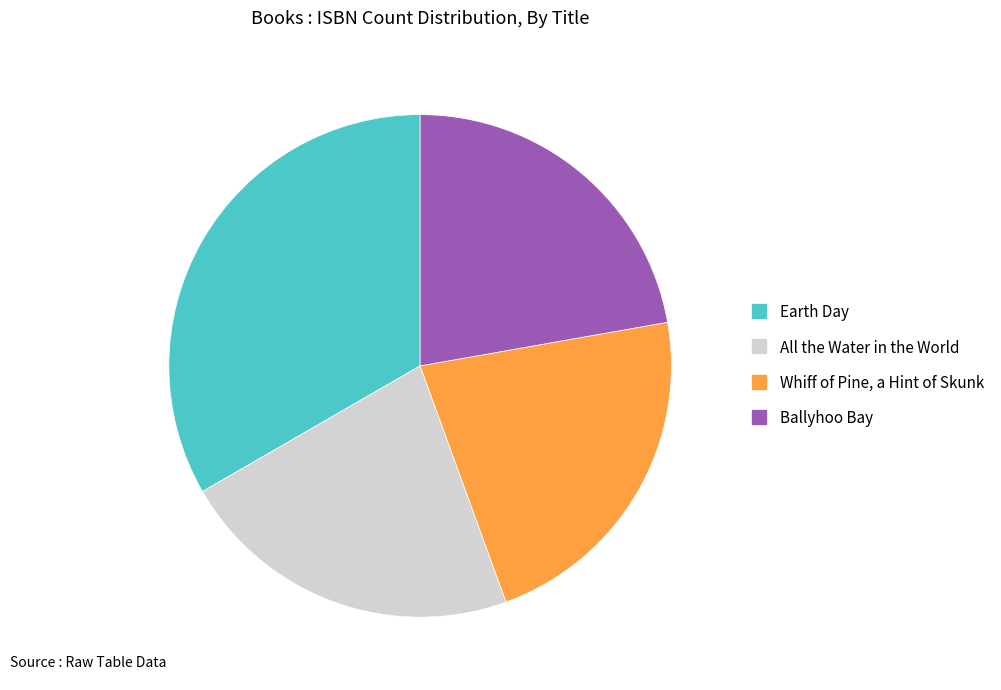

Is it true that All the Water in the World is 10% of the pie?

False